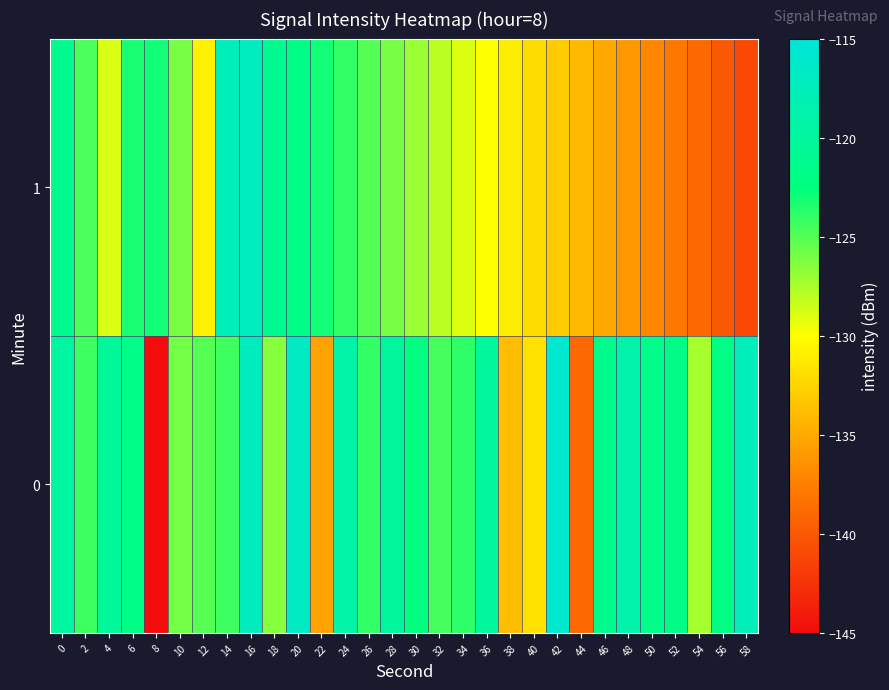

Reading left to right, what are all the values shown in this chart?

0: 0=-119.7	2=-124.3	4=-120.3	6=-122.0	8=-145.1	10=-125.9	12=-125.1	14=-124.3	16=-117.2	18=-126.5	20=-116.7	22=-135.4	24=-119.2	26=-124.0	28=-120.1	30=-122.5	32=-124.6	34=-123.9	36=-120.2	38=-133.9	40=-131.7	42=-115.9	44=-138.9	46=-121.4	48=-119.0	50=-121.7	52=-121.9	54=-127.4	56=-122.1	58=-117.7
1: 0=-121.2	2=-124.7	4=-128.8	6=-123.2	8=-123.0	10=-126.1	12=-130.8	14=-117.6	16=-117.2	18=-121.1	20=-122.0	22=-123.0	24=-124.0	26=-125.0	28=-126.0	30=-127.0	32=-128.0	34=-129.0	36=-130.0	38=-131.0	40=-132.0	42=-133.0	44=-134.0	46=-135.0	48=-136.0	50=-137.0	52=-138.0	54=-139.0	56=-140.0	58=-141.0